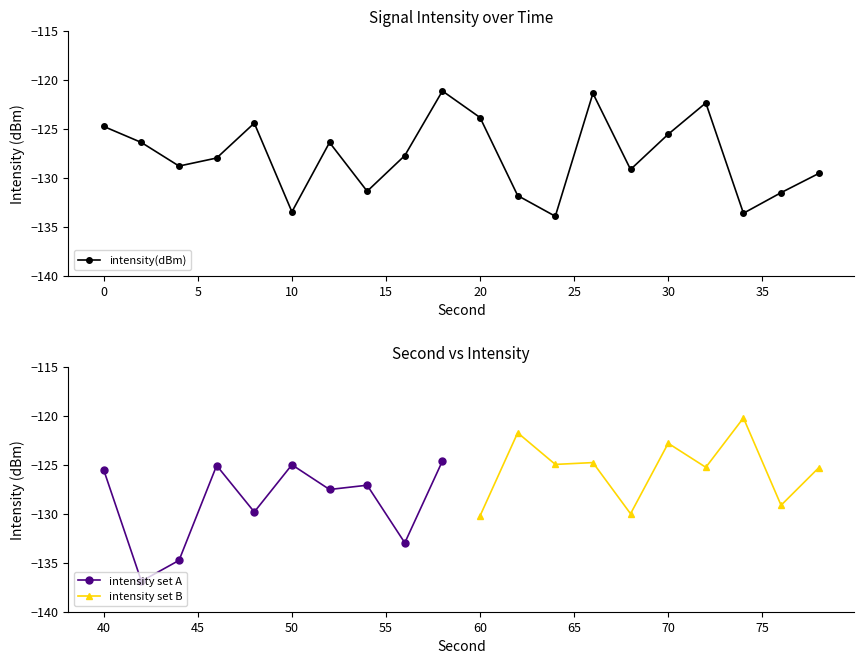

Is it true that intensity(dBm) equals -184.3 at 0?

False